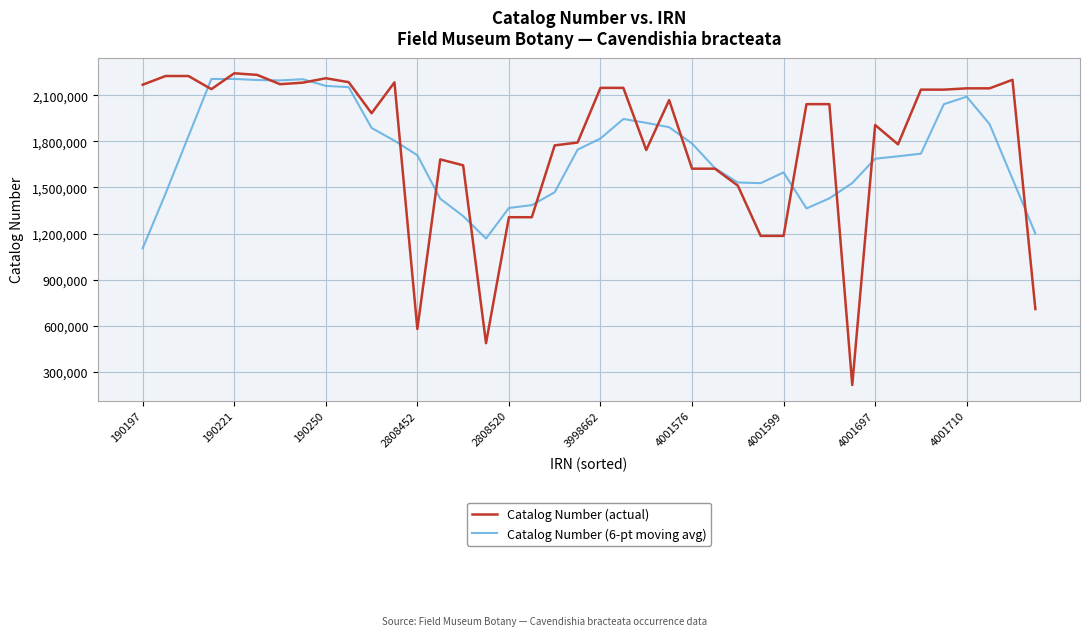

How many distinct data groups are displayed?

2